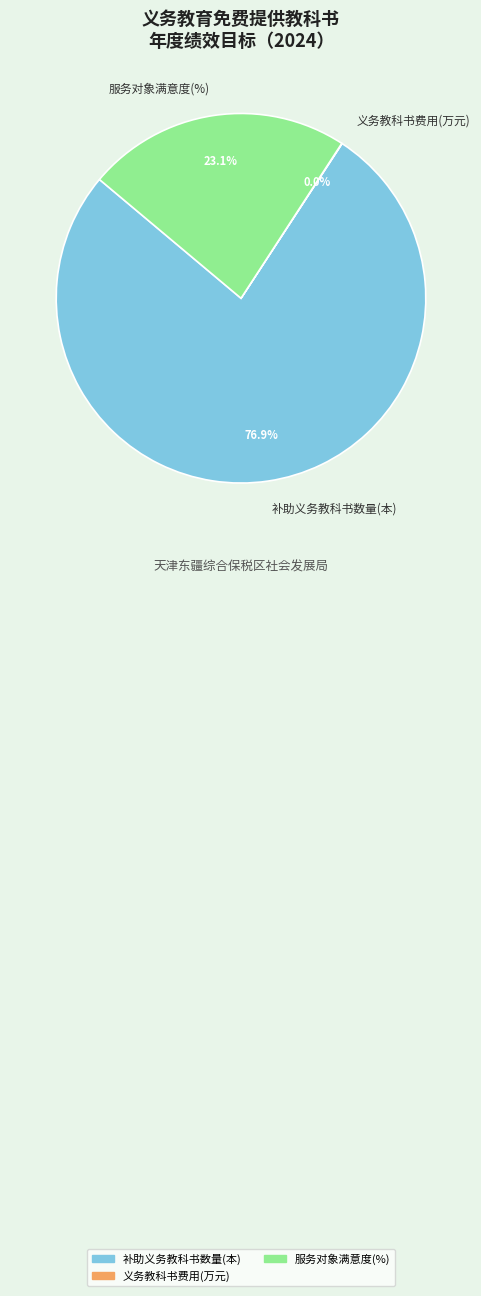

What is the majority slice?

补助义务教科书数量(本)